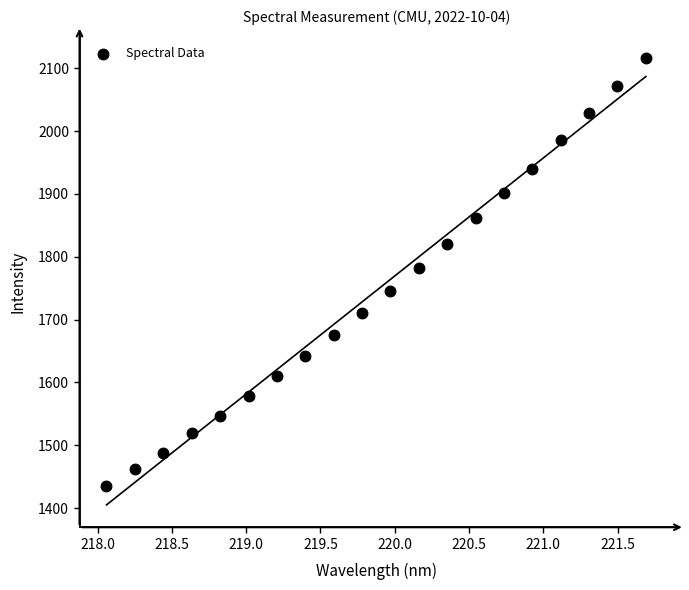

What is the range of Y values (max minus min)?

681.6